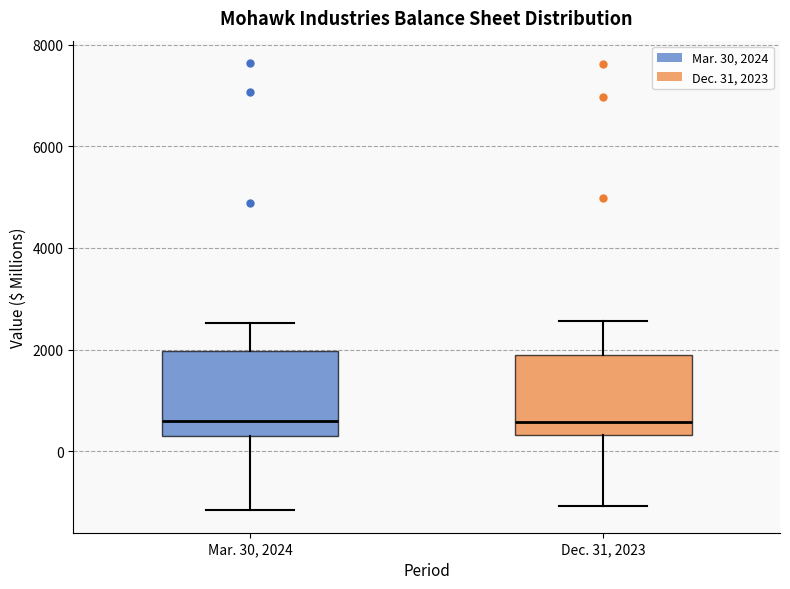

Reading left to right, transcribe this box plot: for each box, give where its median line is, the range the box spans, and where its two whiskers end, as read against the y-axis. The values are not printed on the chart, so give them approximately, as read against the axis.

Mar. 30, 2024: median 600, box 200 to 2000, whiskers -1200 to 2600
Dec. 31, 2023: median 600, box 400 to 1800, whiskers -1000 to 2600